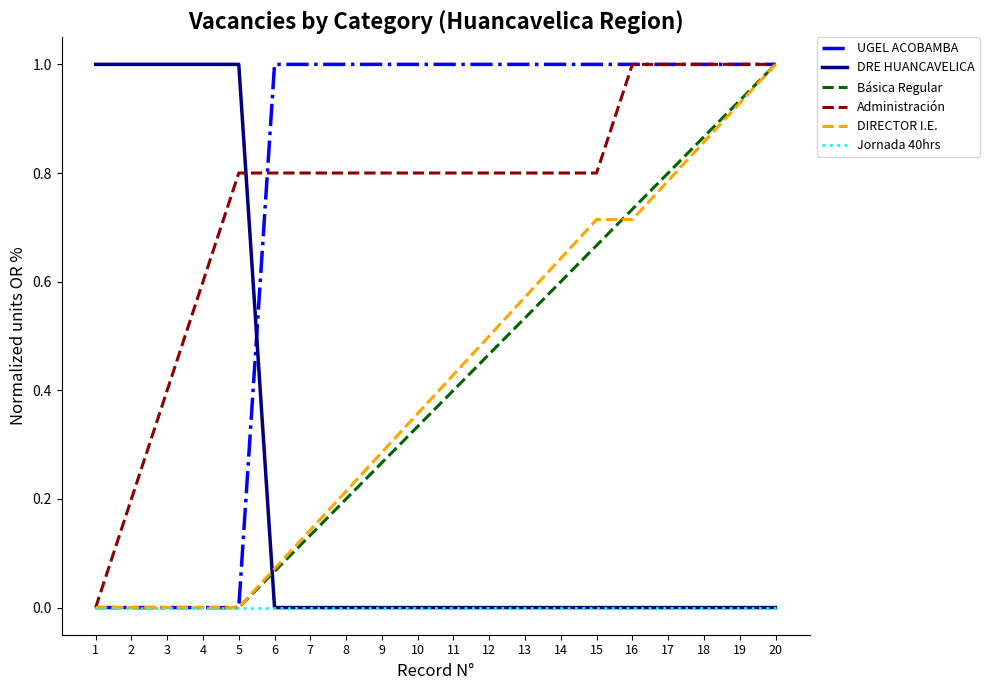

What is the total value across all series at 2?

1.2